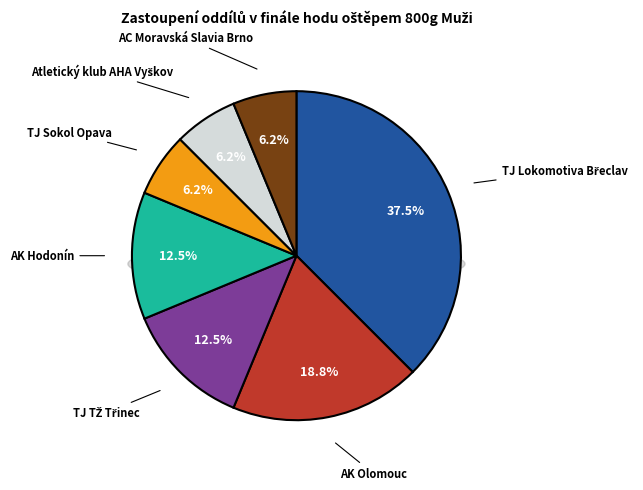

Does AK Olomouc account for over 50% of the chart?

No